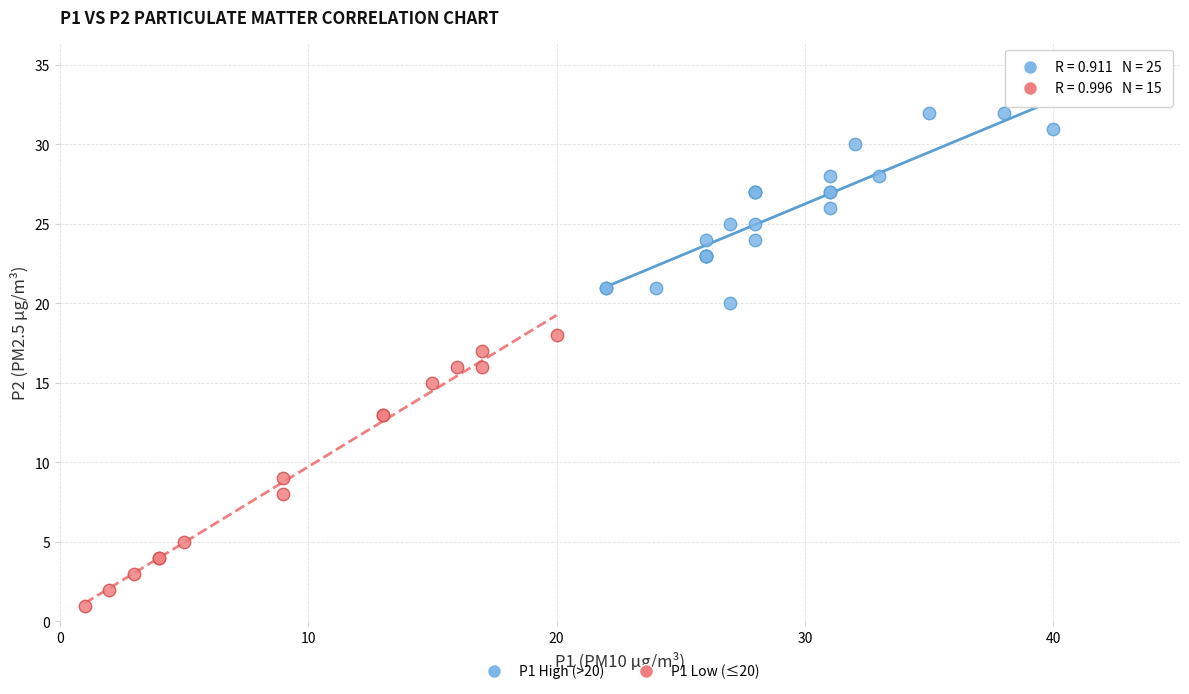

Which series contains the highest Y value?

P1 High (>20)